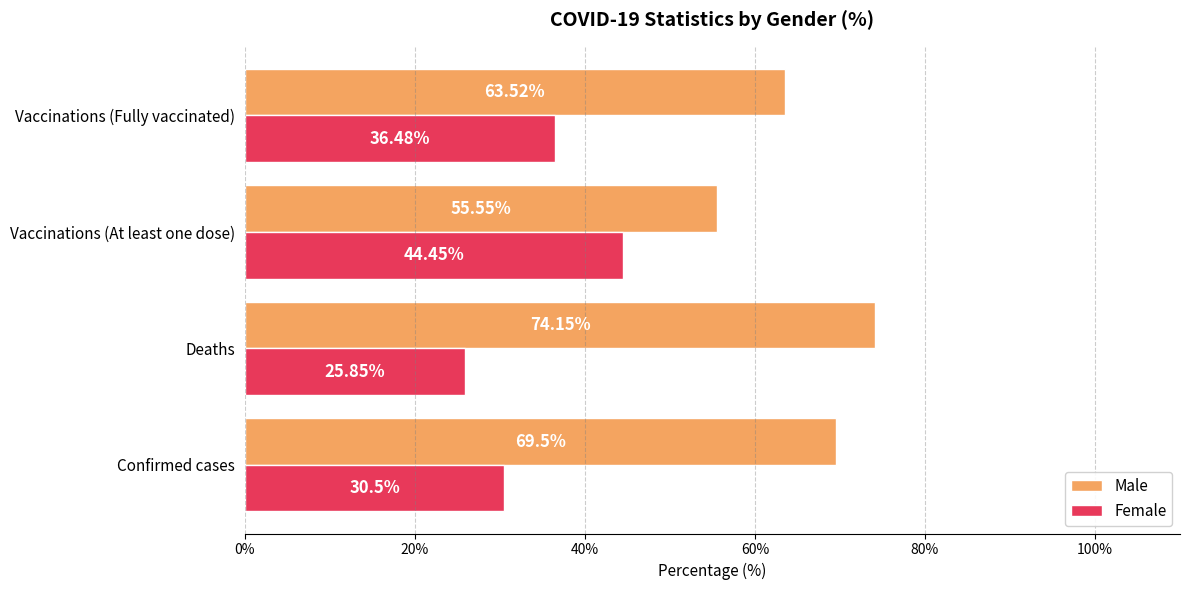

Which series has the largest total across all categories?

Male